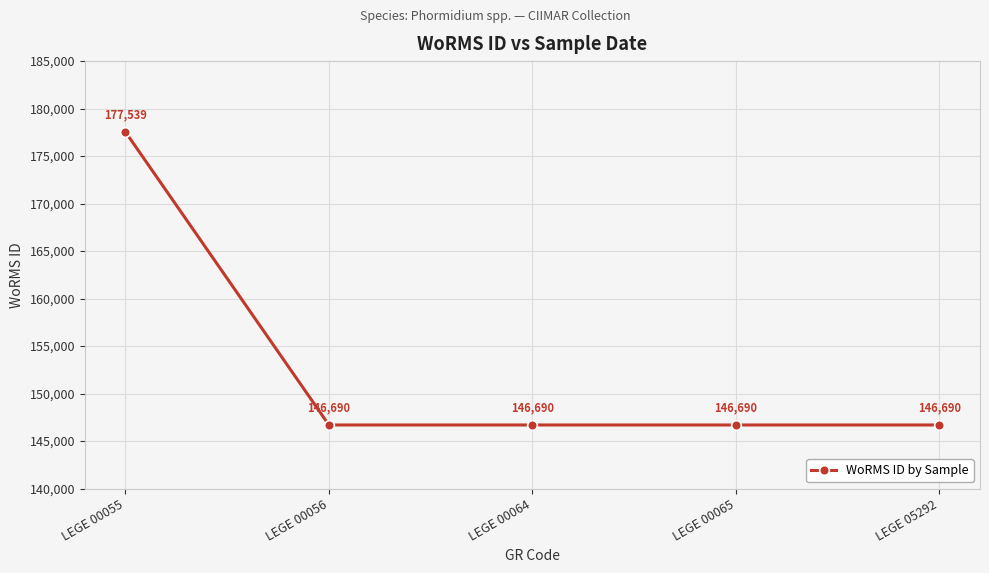

What is the greatest value displayed?

177539